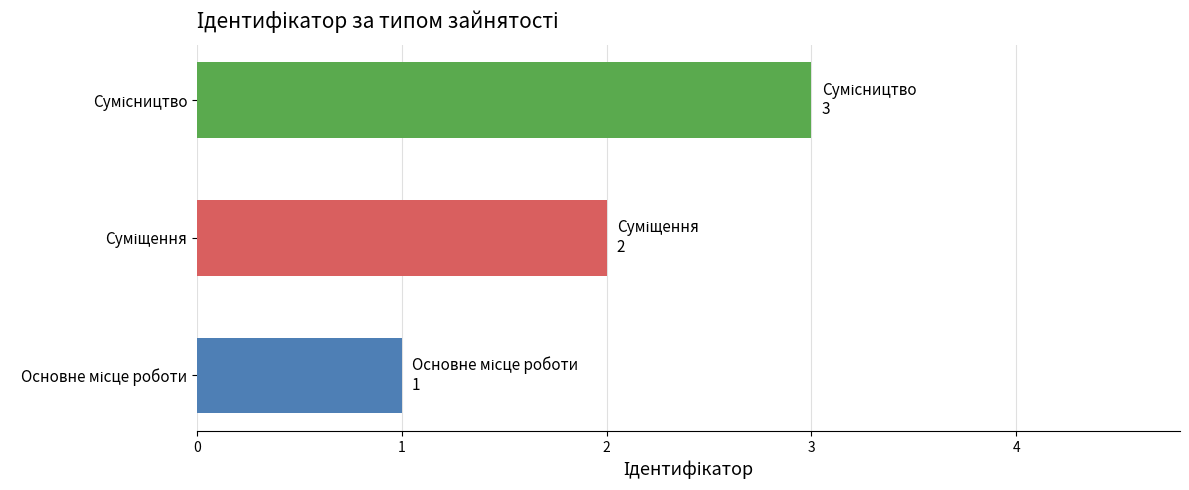

What is the average value?

2